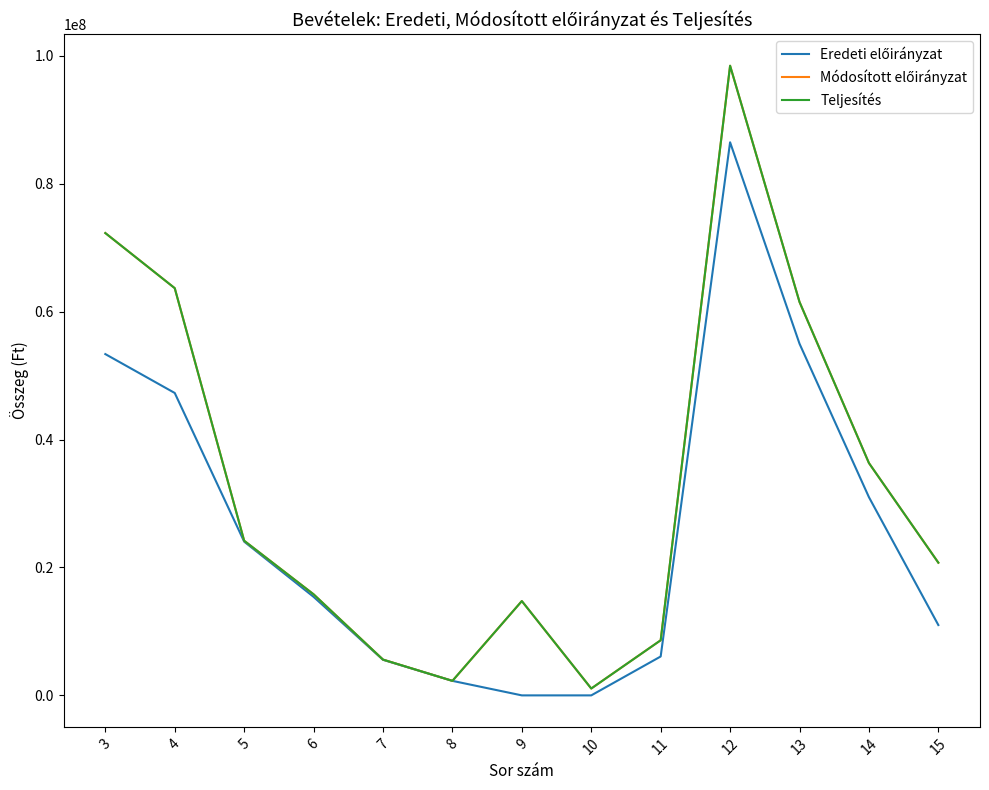

Is this an area chart (filled region under the line)?

No